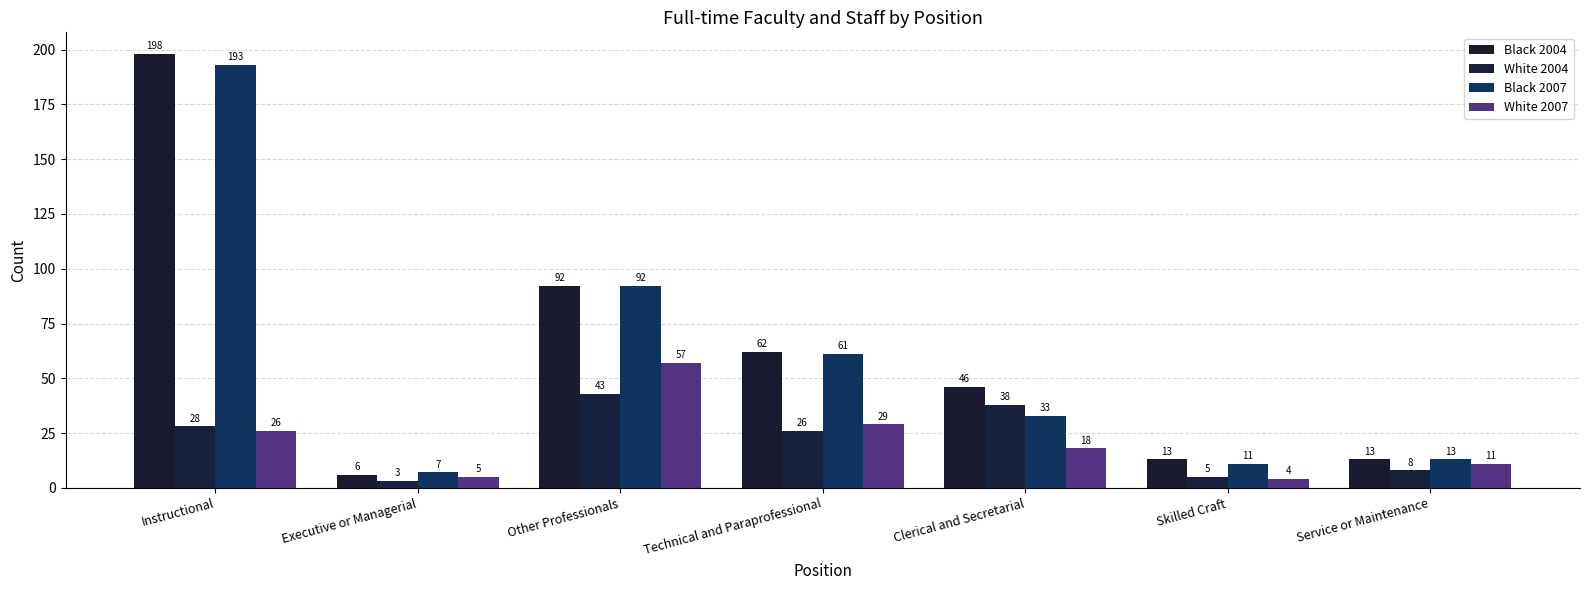

How many series are shown in this chart?

4